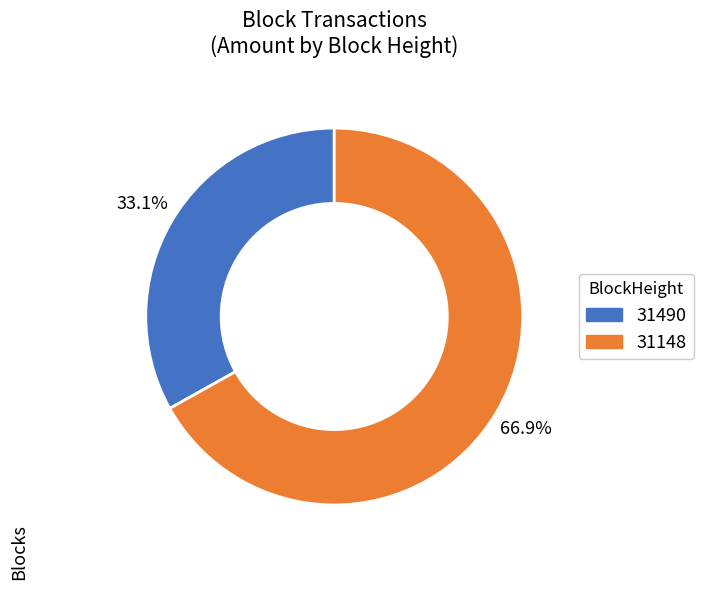

Which has a higher value, 31490 or 31148?

31148